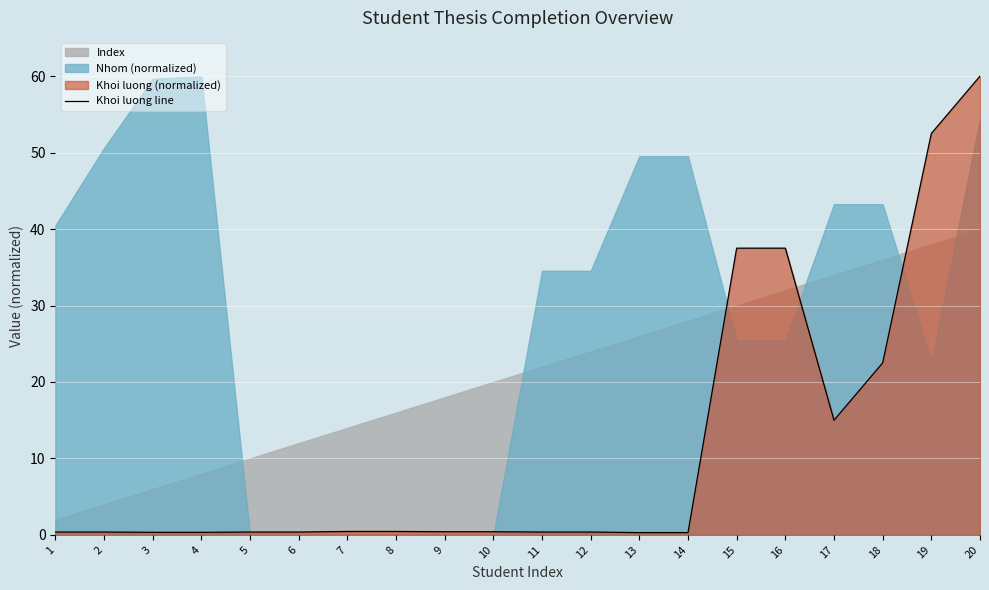

What is the change in value from 8 to 13?

-0.1